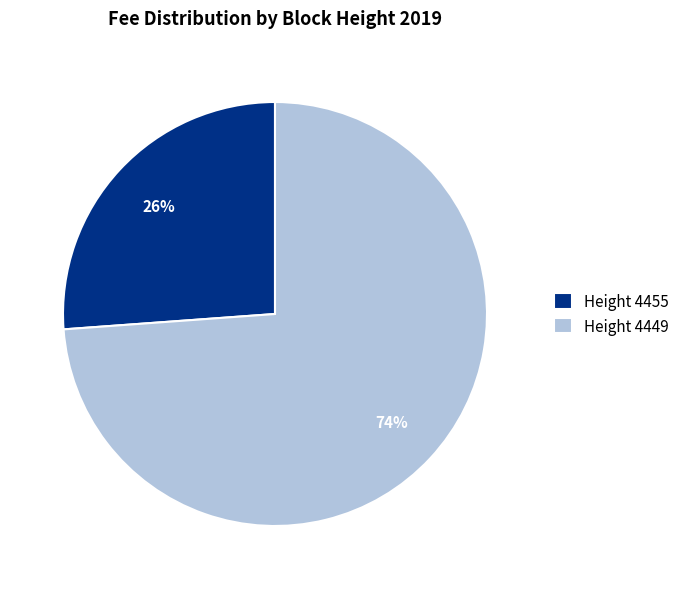

To the nearest percent, what is the difference between the largest and smallest slice percentages?

48%